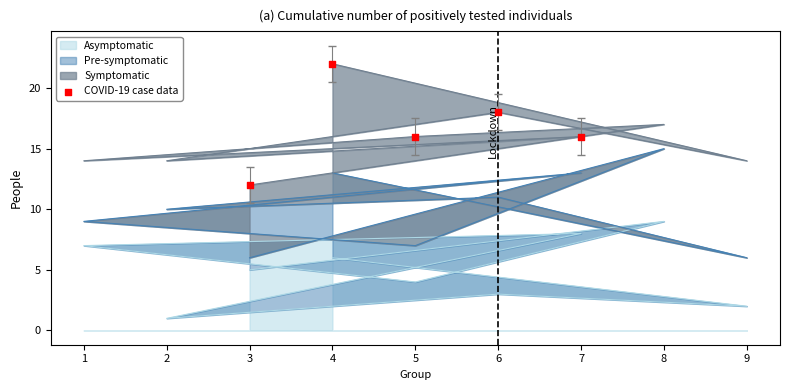

Rank the categories by Asymptomatic value from lowest to highest.

2, 9, 6, 5, 3, 4, 1, 7, 8